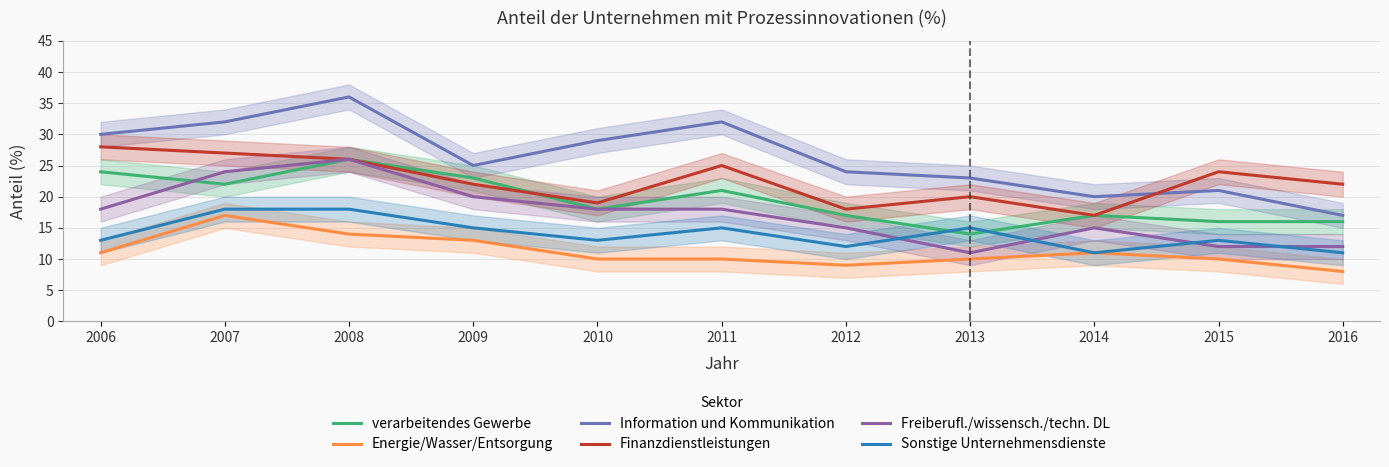

At which category is the sum across all series the highest?

2008